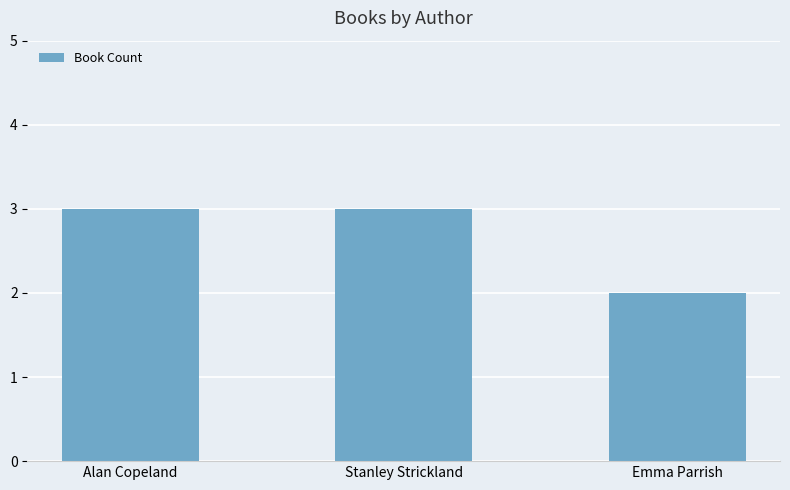

How many bars are there in total?

3